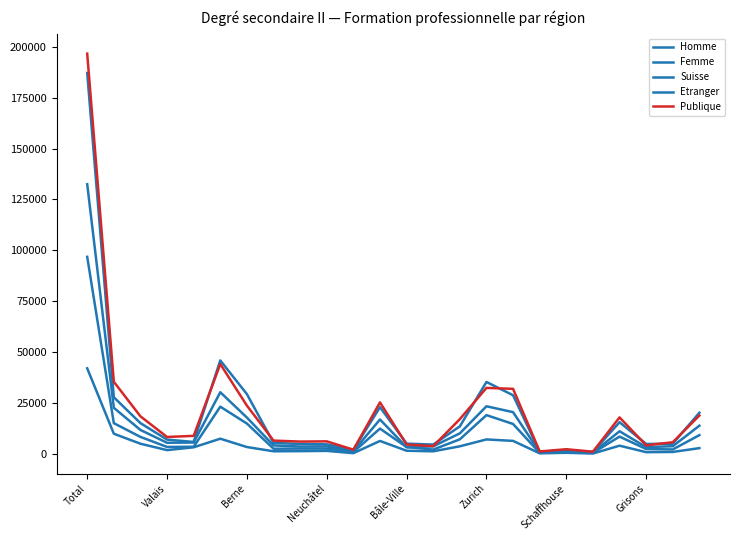

How many lines are shown in the chart?

5